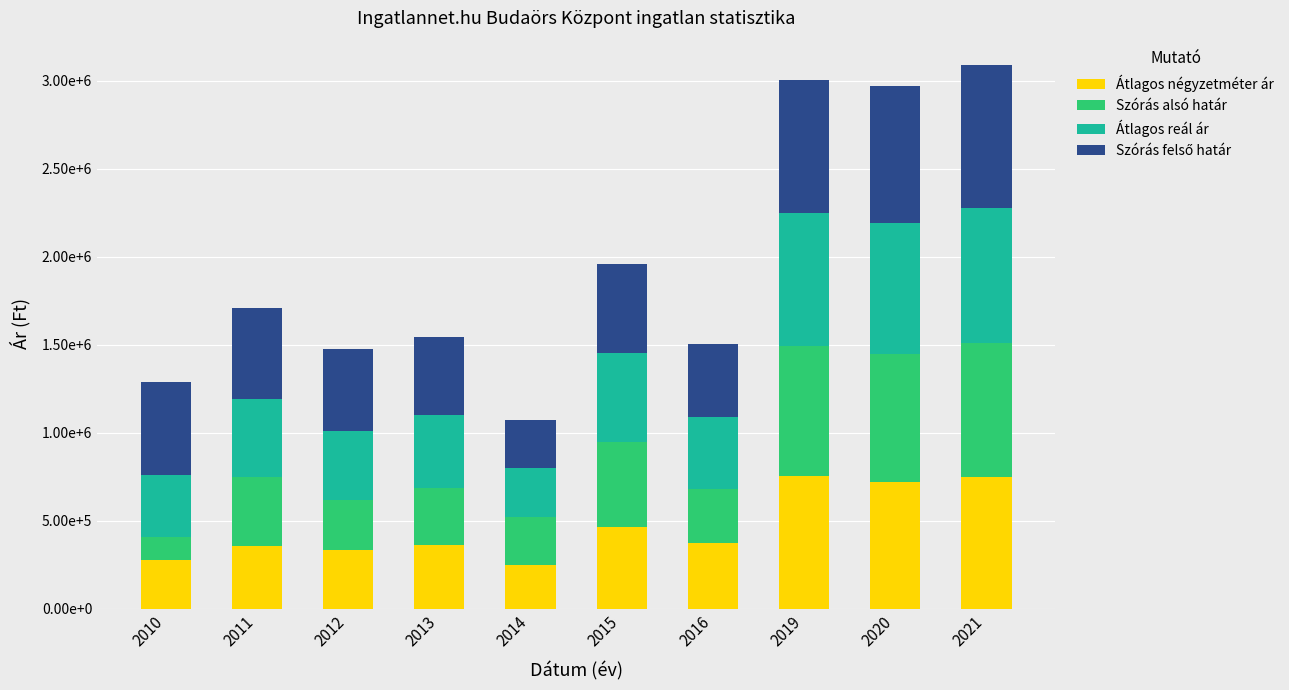

What is the sum of all Szórás felső határ values?

5507930